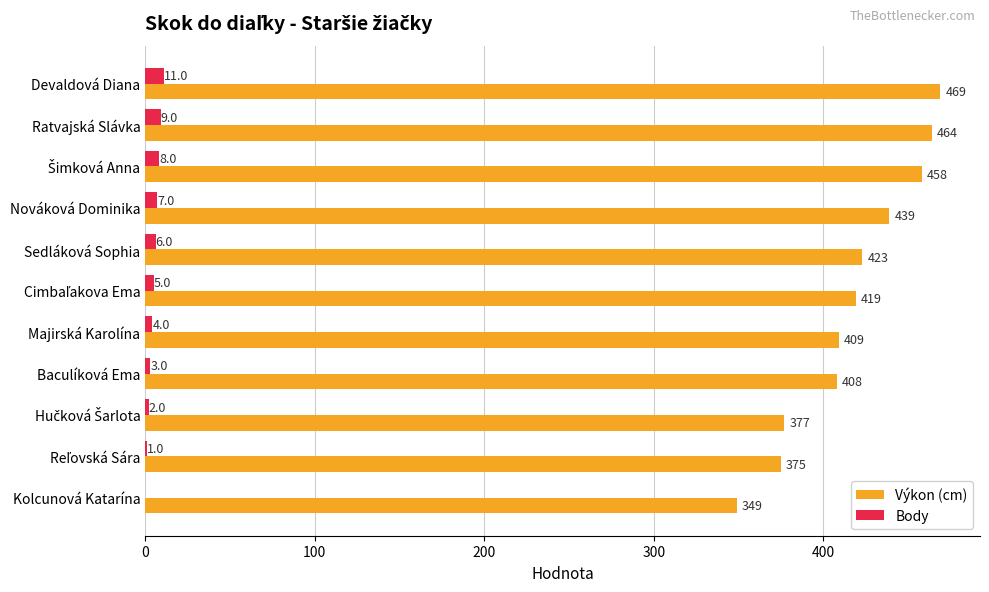

Which series has the largest total across all categories?

Výkon (cm)